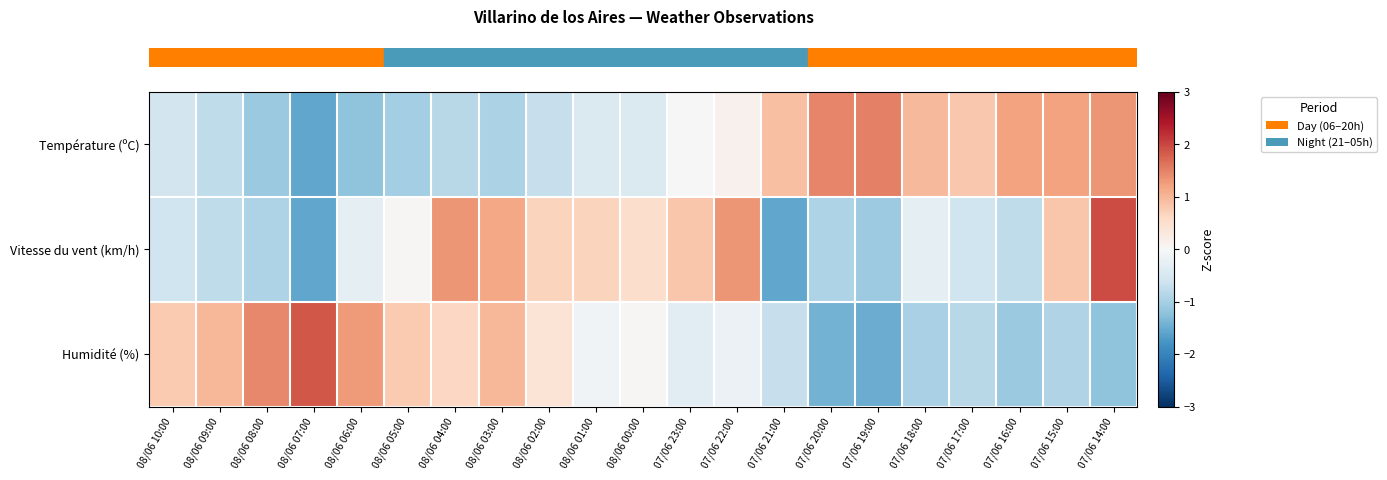

List the series in order of their peak value, lowest first.

row_0, row_2, row_1